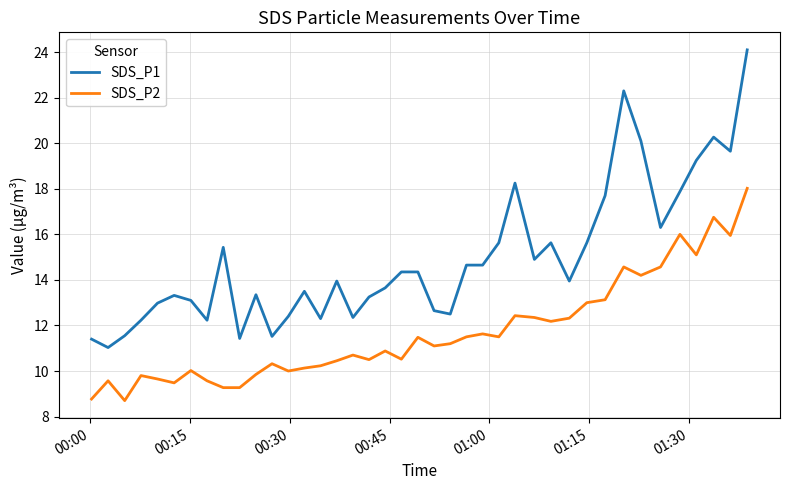

True or false: SDS_P2 and SDS_P1 intersect in this chart.

False